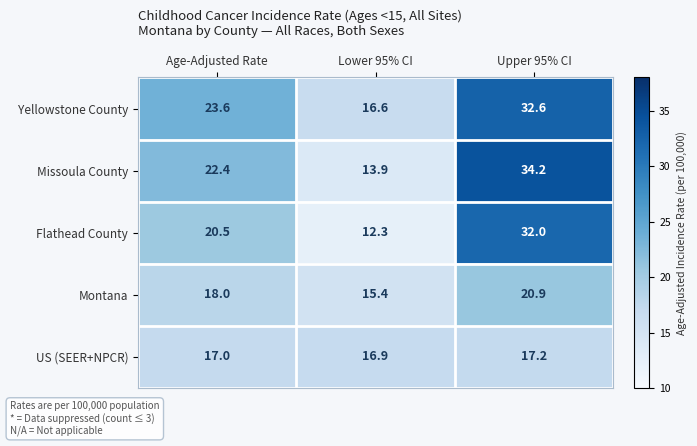

What is the total value across all series at Age-Adjusted Rate?

101.5